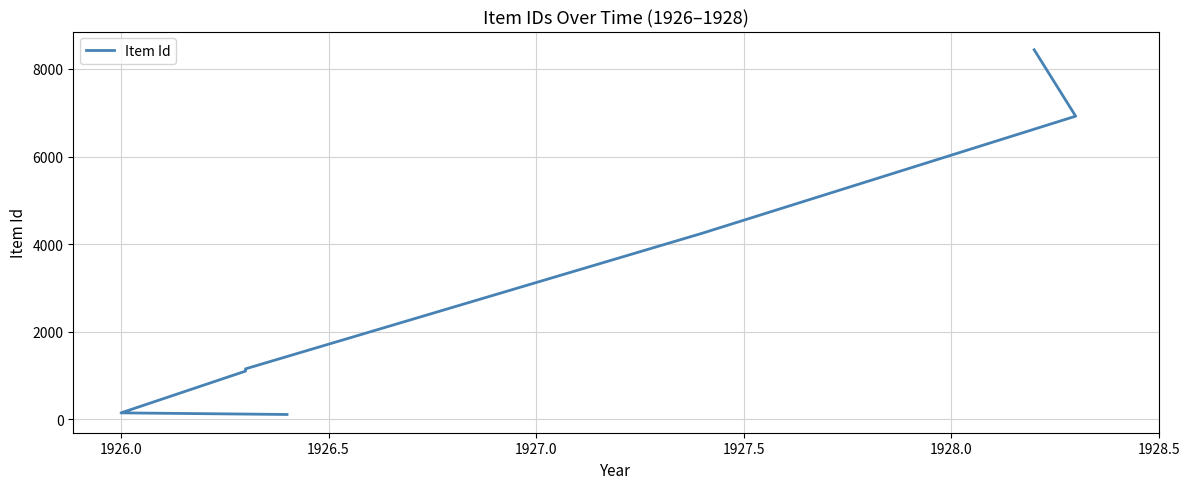

The chart shows a value of 65 at 1926.0. True or false?

False